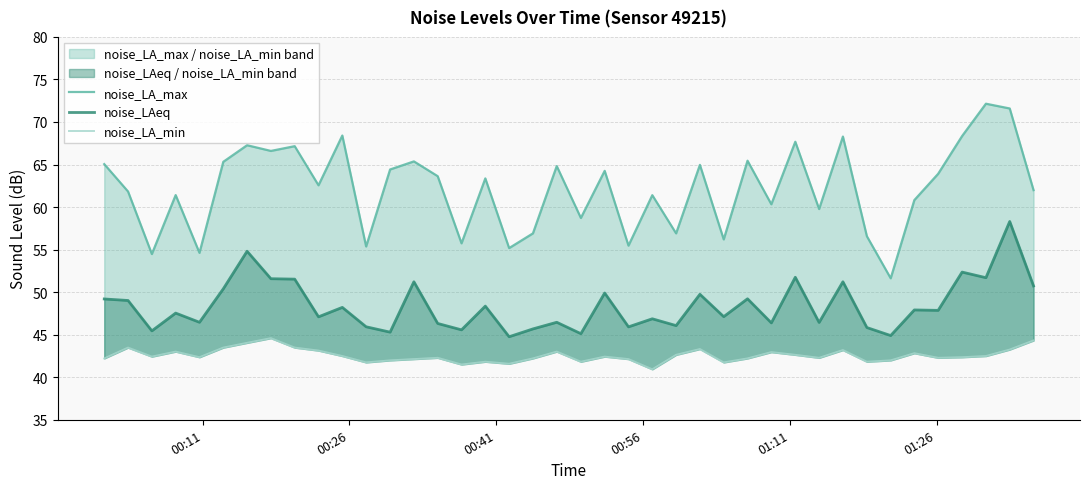

What is the value of the noise_LA_max point at the 19th from the left?

56.9